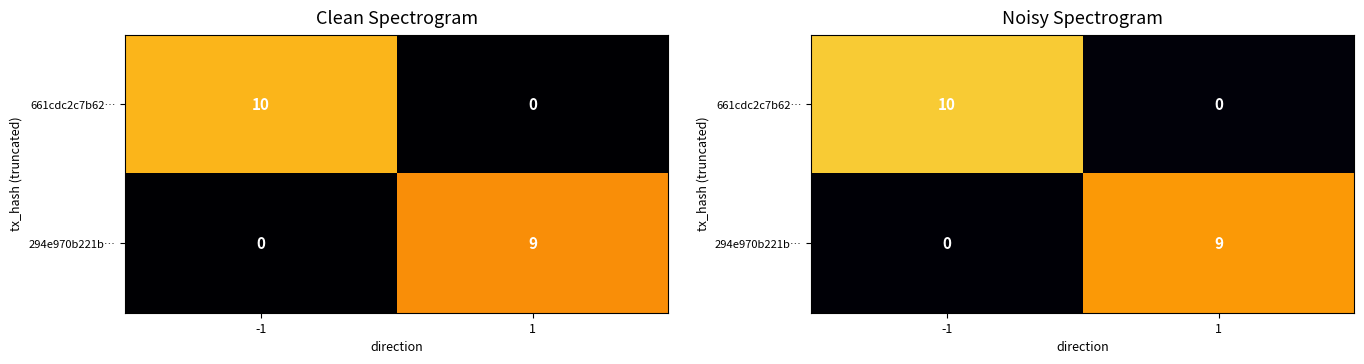

At which label does 661cdc2c7b62… reach its peak?

-1